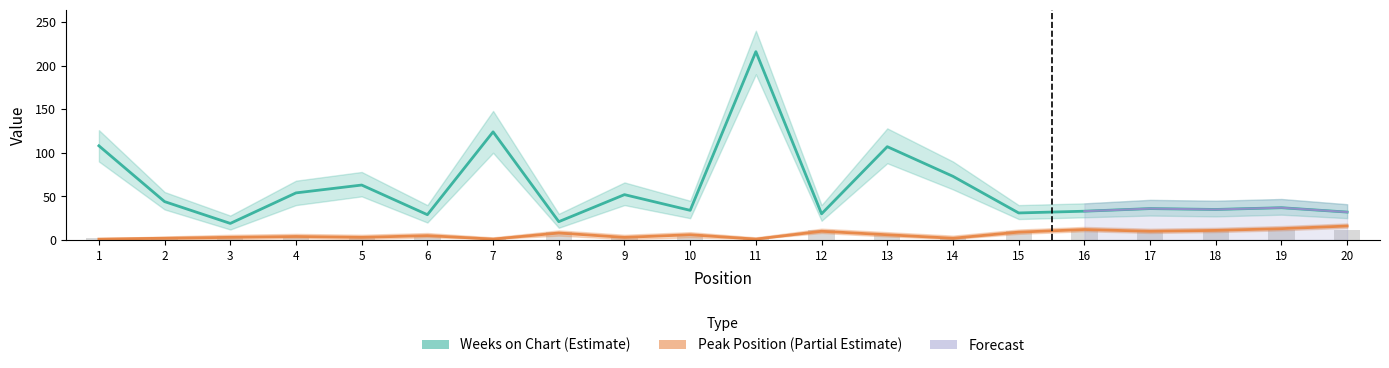

Reading left to right, extract all data points from this chart.

Peak Position: 1	2	3	4	3	5	1	8	3	6	1	10	6	2	9	12	10	11	13	16
Weeks on Chart: 108	44	19	54	63	29	124	21	52	34	216	30	107	73	31	33	36	35	37	32